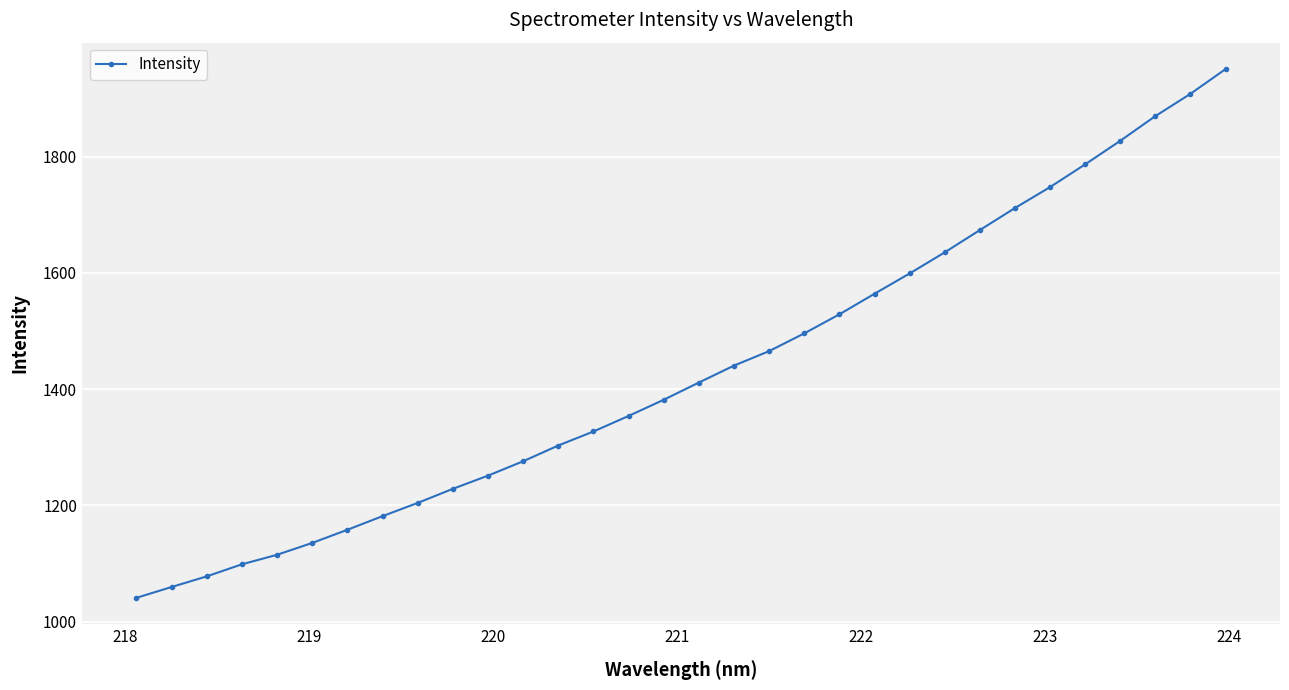

What is the value of the 12th point from the left?

1275.8